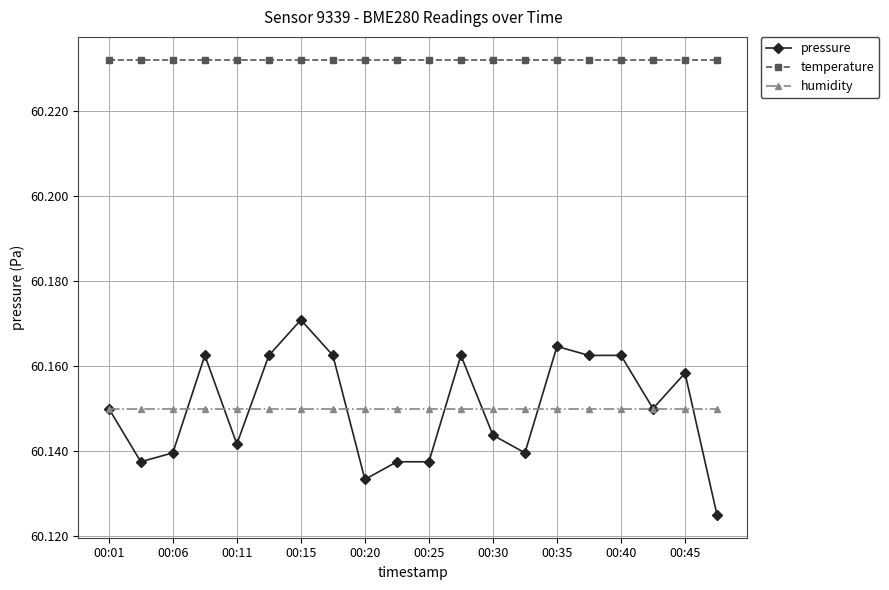

Rank the series by their maximum value, from highest to lowest.

temperature, pressure, humidity